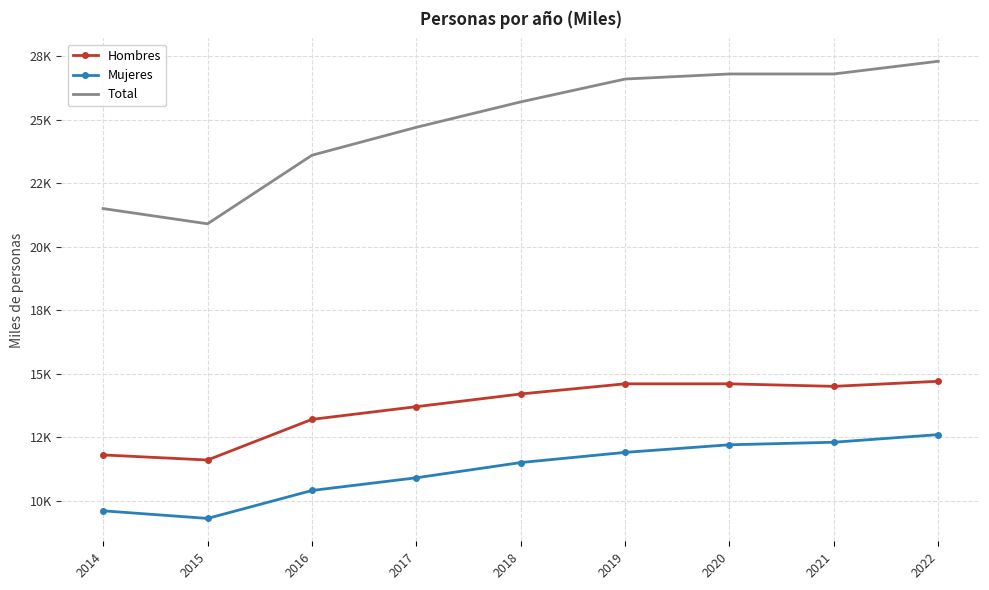

What are all the series names shown in the legend?

Hombres, Mujeres, Total